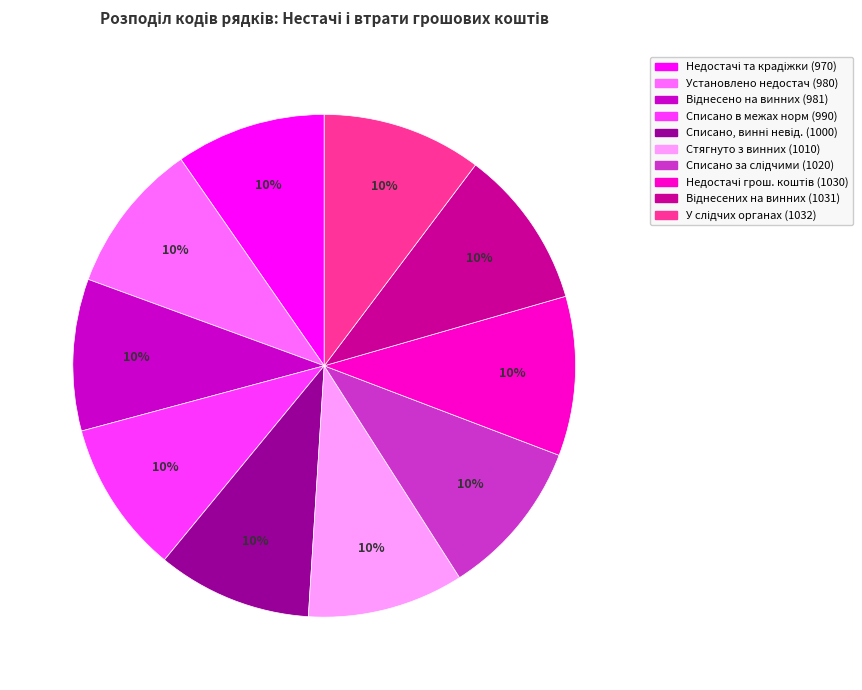

How many segments does this pie chart have?

10